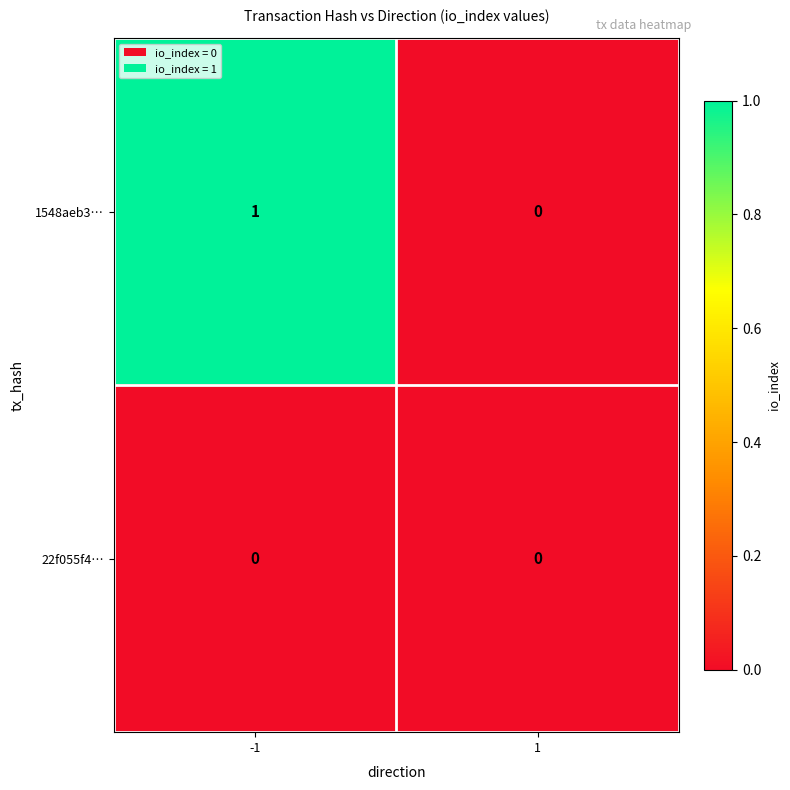

True or false: 22f055f4… has a value of 0 at -1.

True